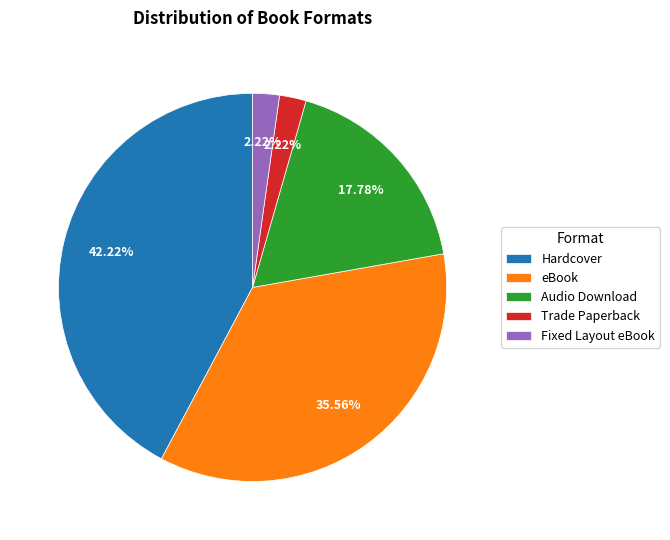

To the nearest percent, what portion does Trade Paperback represent?

2%